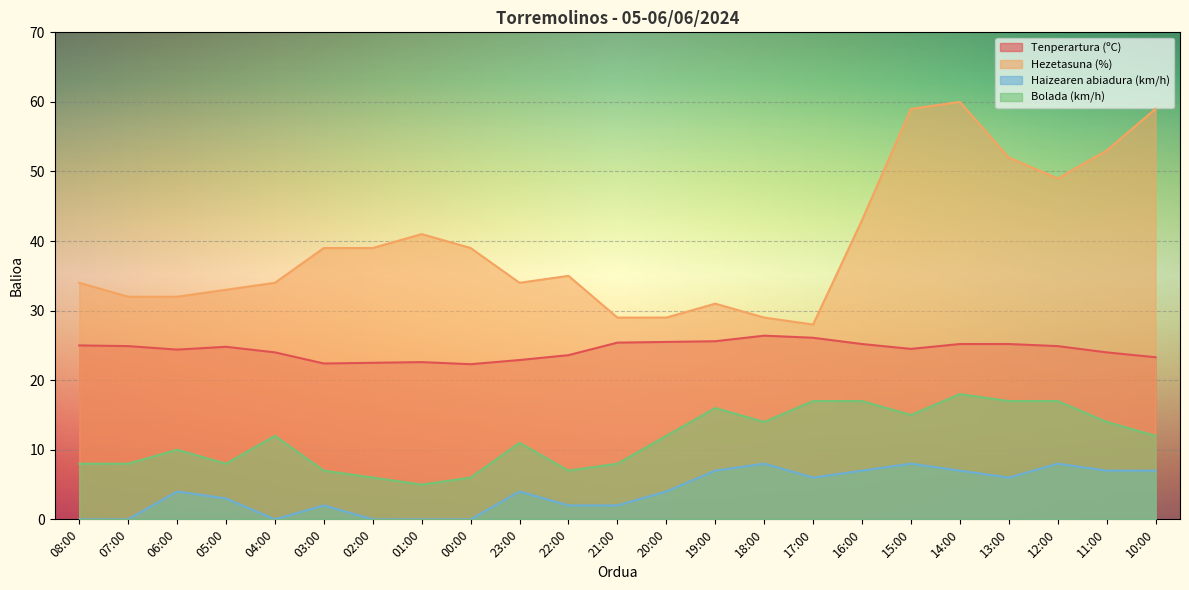

Reading right to left, list all the values displayed in this chart.

Tenperartura (ºC): 23.3	24.0	24.9	25.2	25.2	24.5	25.2	26.1	26.4	25.6	25.5	25.4	23.6	22.9	22.3	22.6	22.5	22.4	24.0	24.8	24.4	24.9	25.0
Hezetasuna (%): 59.0	53.0	49.0	52.0	60.0	59.0	43.0	28.0	29.0	31.0	29.0	29.0	35.0	34.0	39.0	41.0	39.0	39.0	34.0	33.0	32.0	32.0	34.0
Haizearen abiadura (km/h): 7.0	7.0	8.0	6.0	7.0	8.0	7.0	6.0	8.0	7.0	4.0	2.0	2.0	4.0	0.0	0.0	0.0	2.0	0.0	3.0	4.0	0.0	0.0
Bolada (km/h): 12.0	14.0	17.0	17.0	18.0	15.0	17.0	17.0	14.0	16.0	12.0	8.0	7.0	11.0	6.0	5.0	6.0	7.0	12.0	8.0	10.0	8.0	8.0